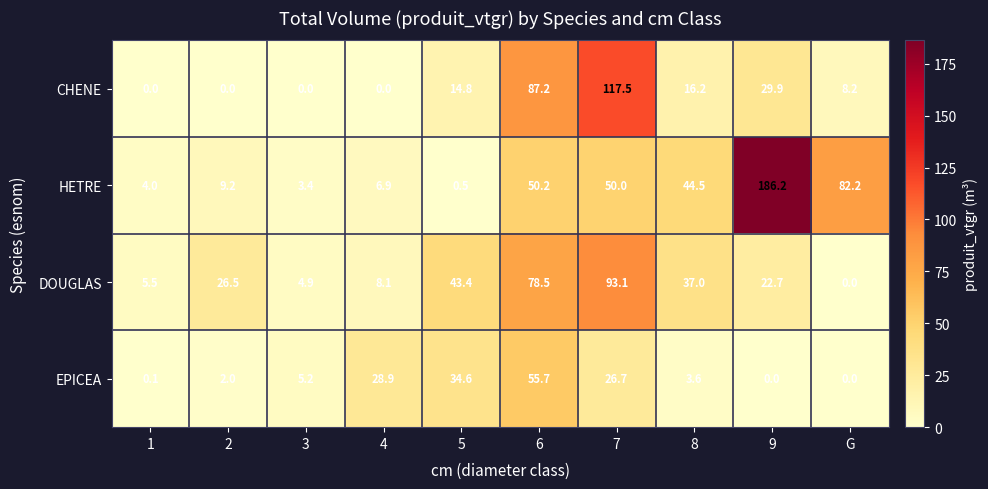

What is the total value across all series at 6?

271.6